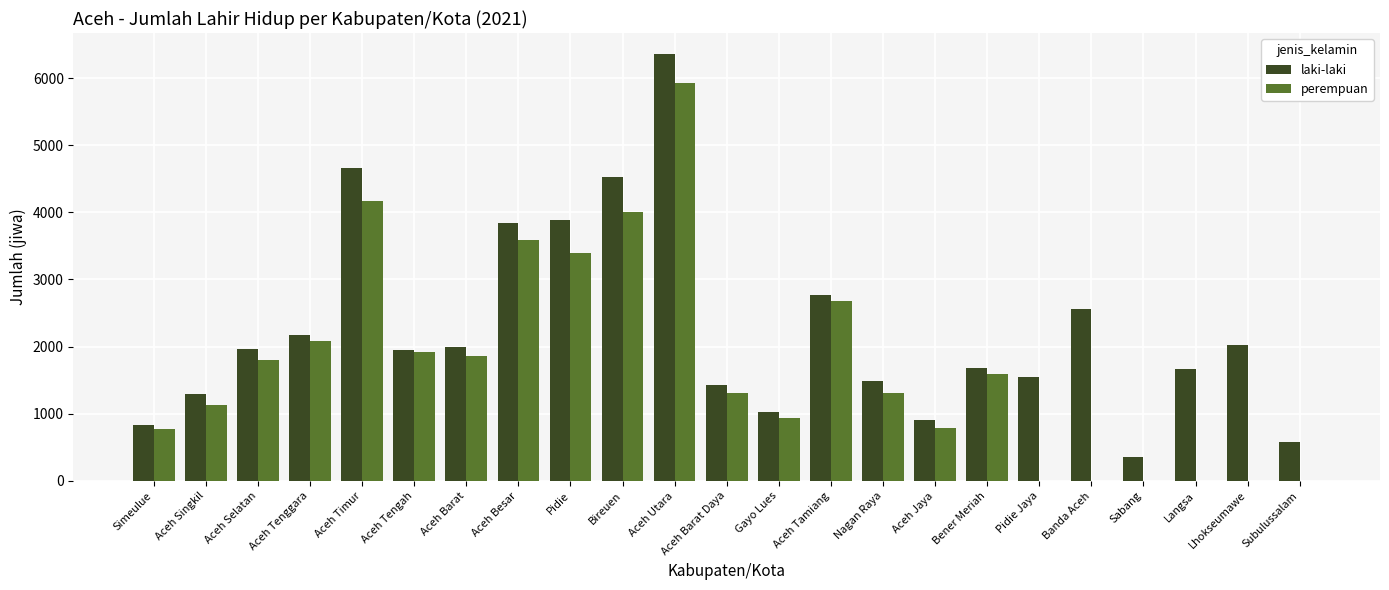

Between Aceh Timur and Aceh Tengah, which series saw the biggest shift?

laki-laki